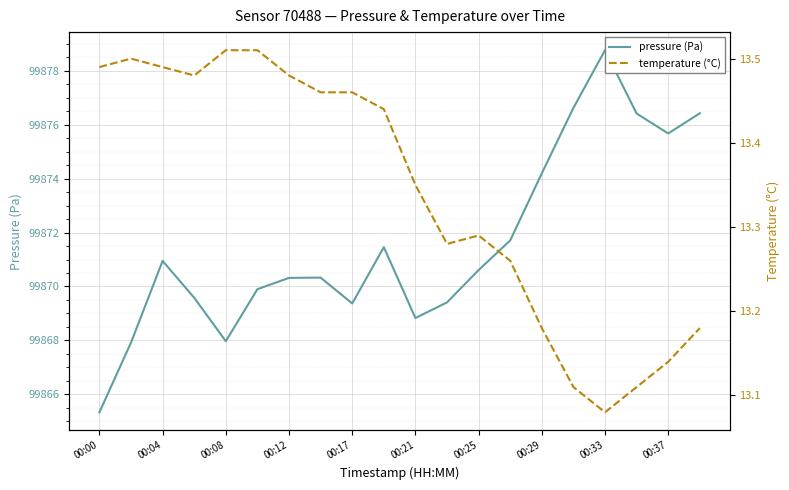

What is the lowest value of the pressure (Pa) series?

99865.3